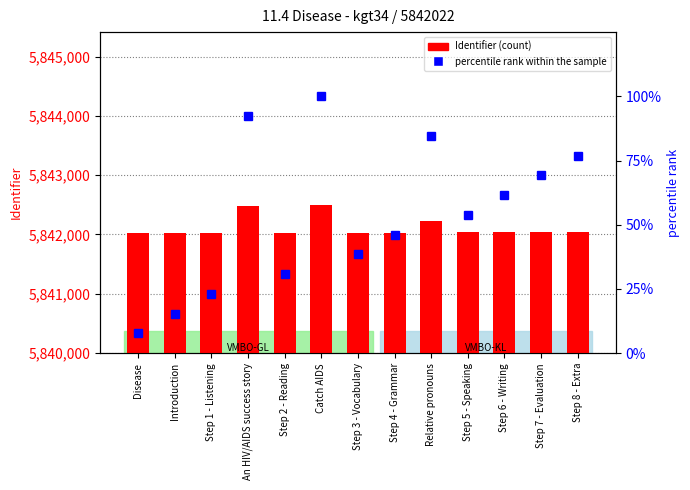

At which category is the sum across all series the highest?

Catch AIDS